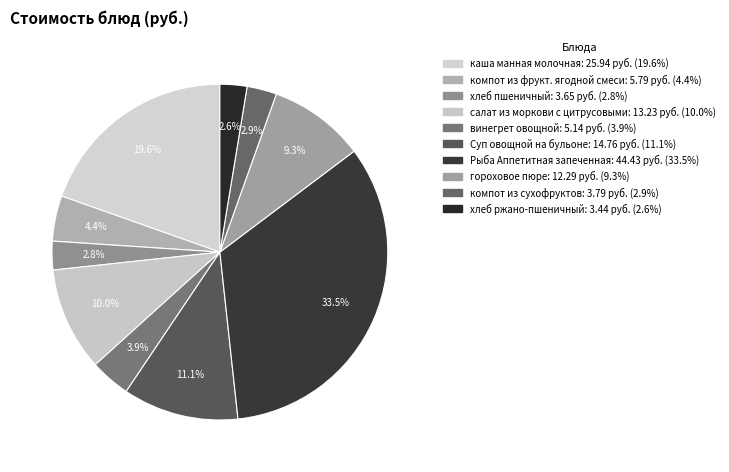

Do каша манная молочная and салат из моркови с цитрусовыми together represent more than half of the pie?

No